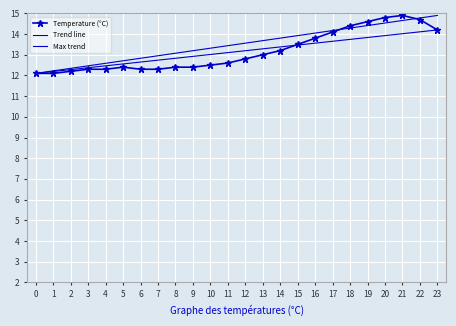

What is the value of the 24th point from the left?

14.2